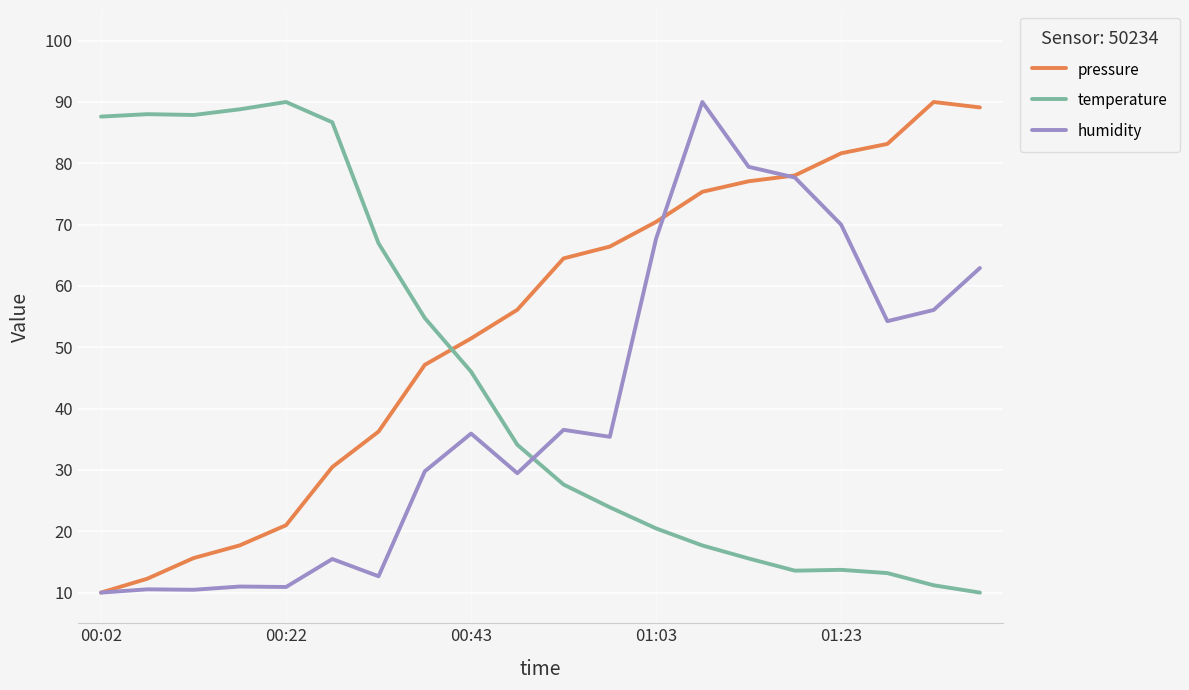

Does the chart have visible grid lines?

Yes